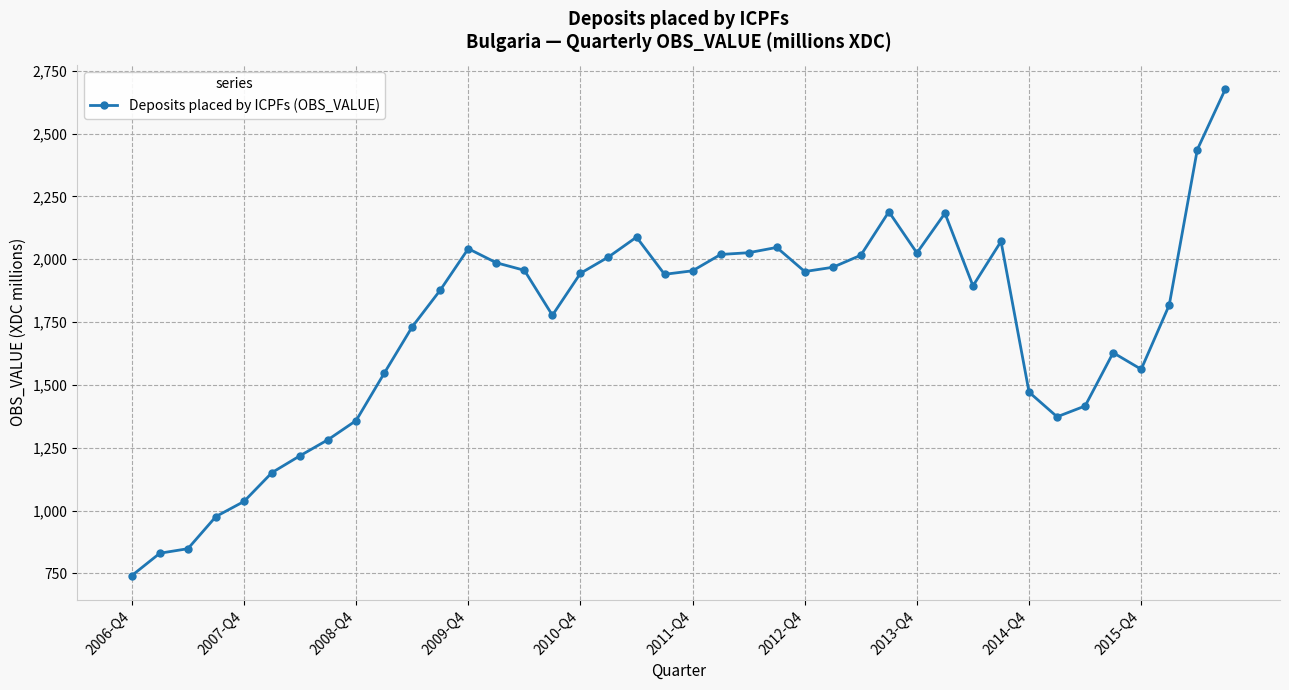

What is the sum of all values?

69060